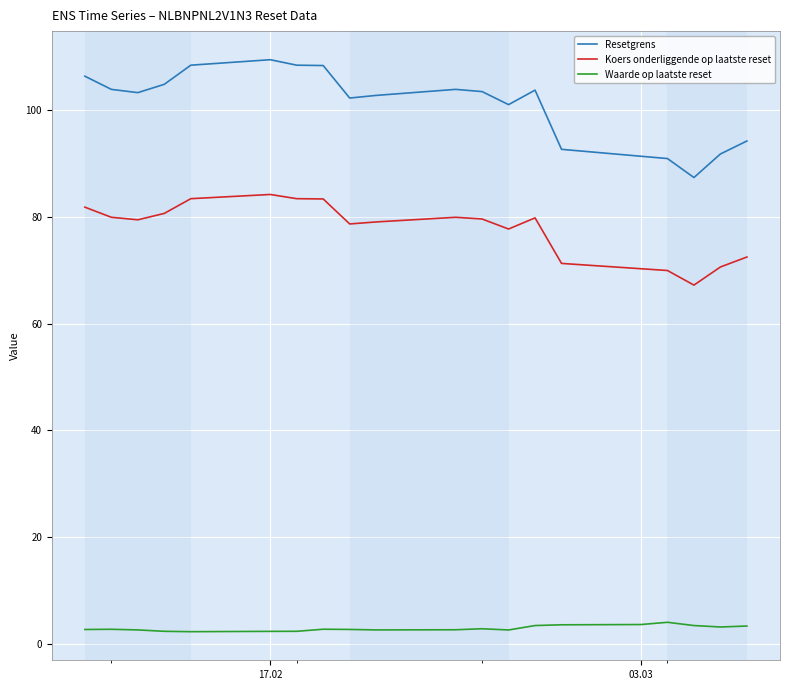

What is the sum of all Resetgrens values?

2019.9